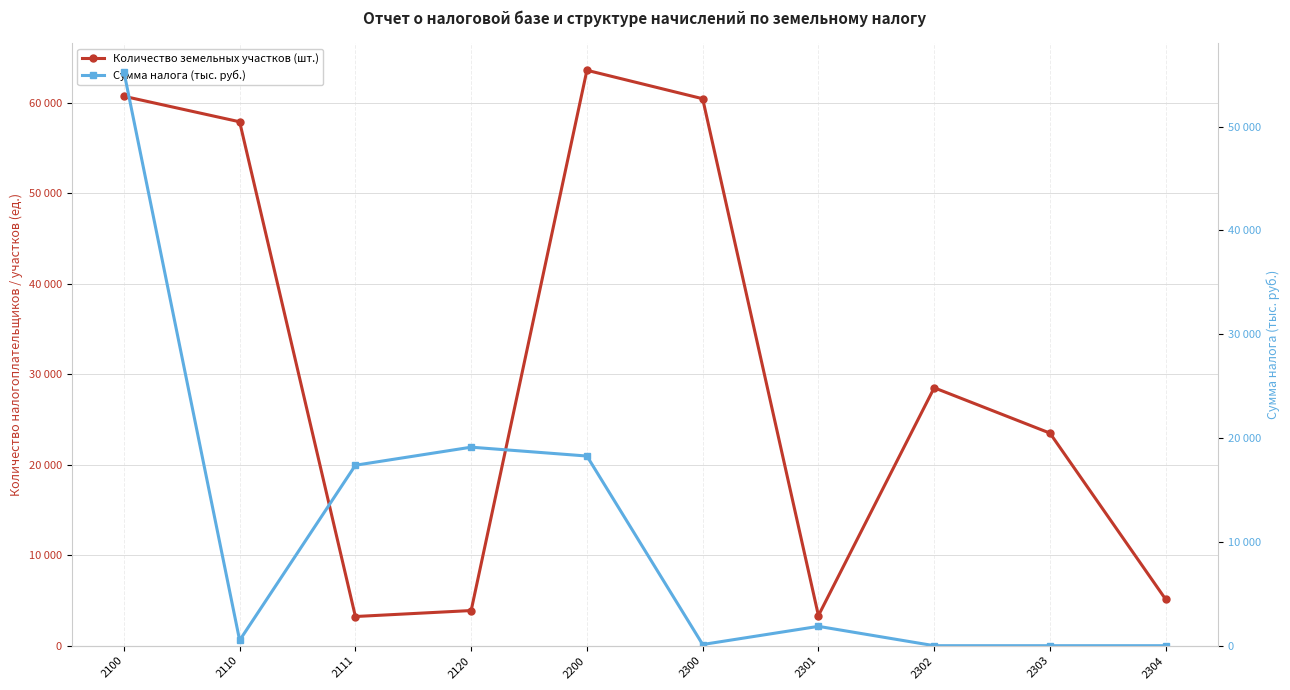

How many times do Сумма налога (тыс. руб.) and Количество земельных участков (шт.) cross each other?

2